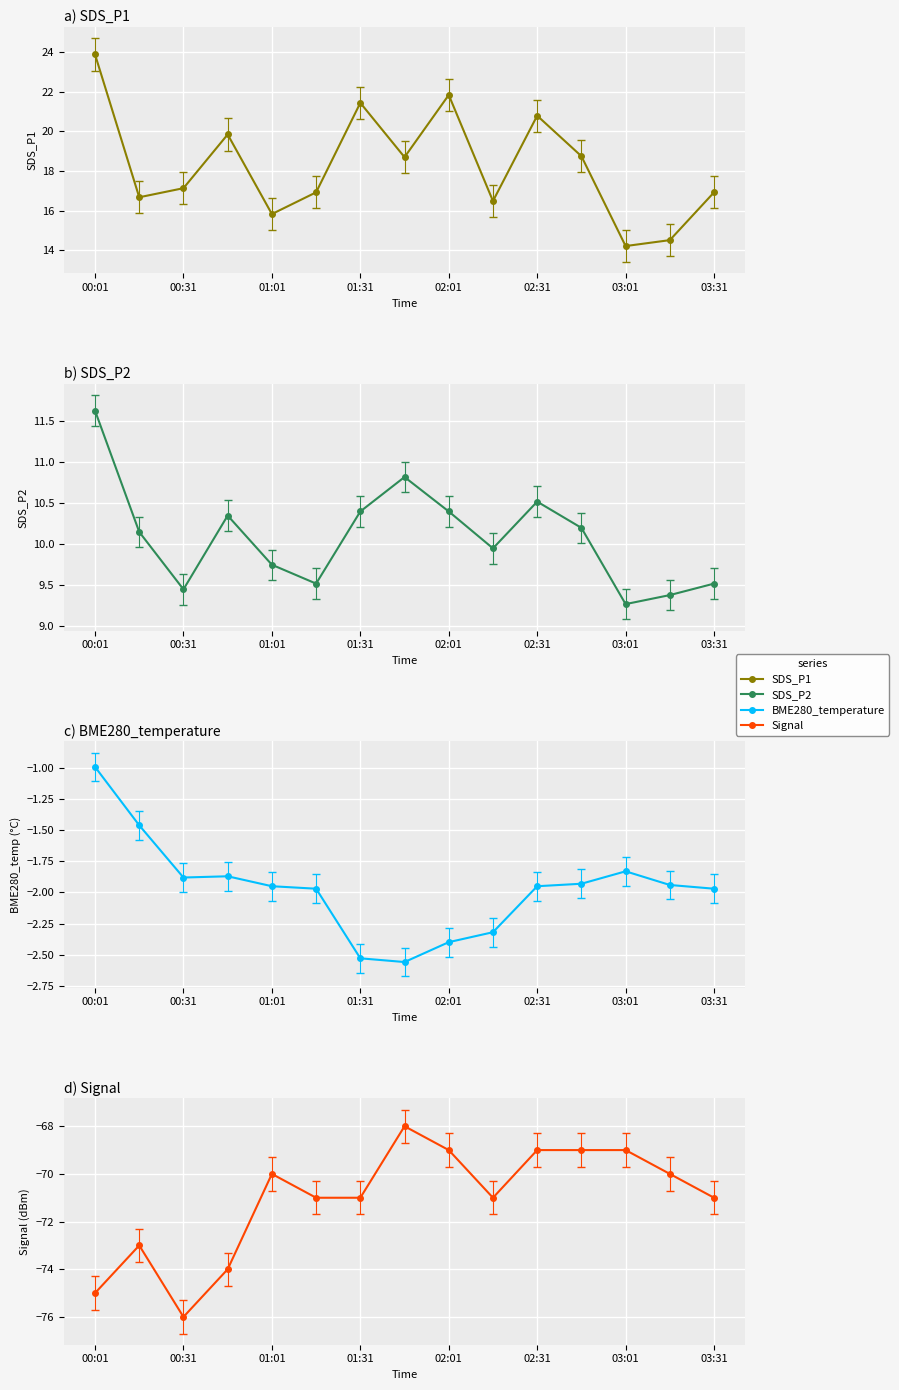

What value does the SDS_P2 series have at 03:16?

9.4